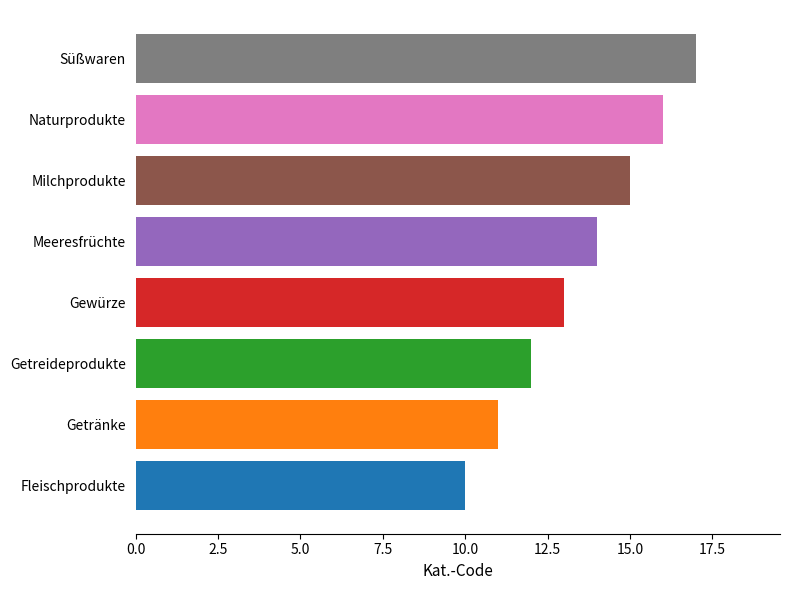

What is the sum of the values at Gewürze and Süßwaren?

30